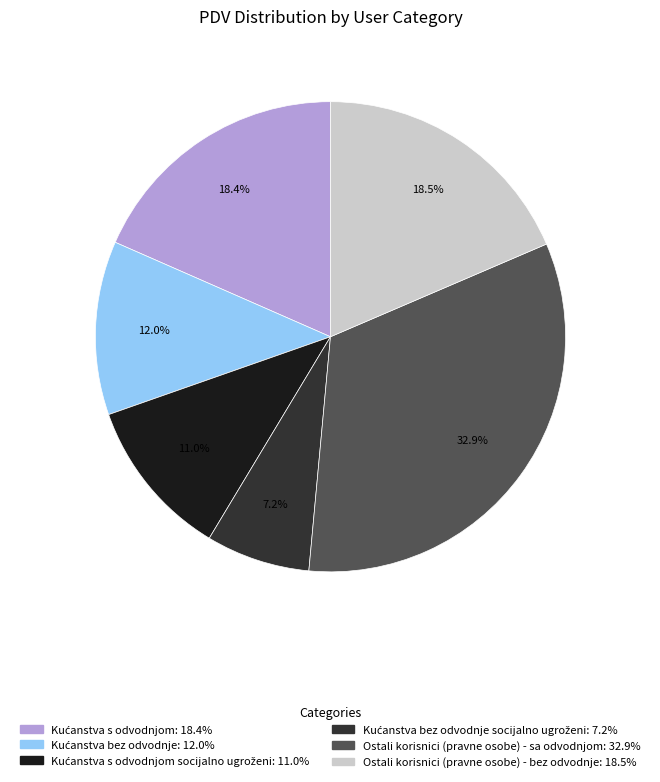

Does any single category account for the majority?

No